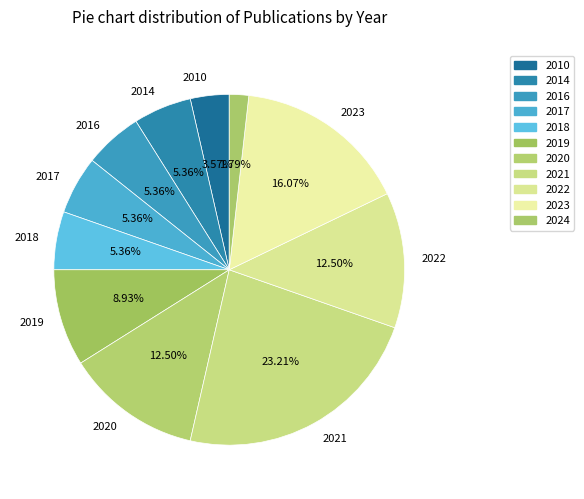

What portion of the pie excludes 2019?

91.1%